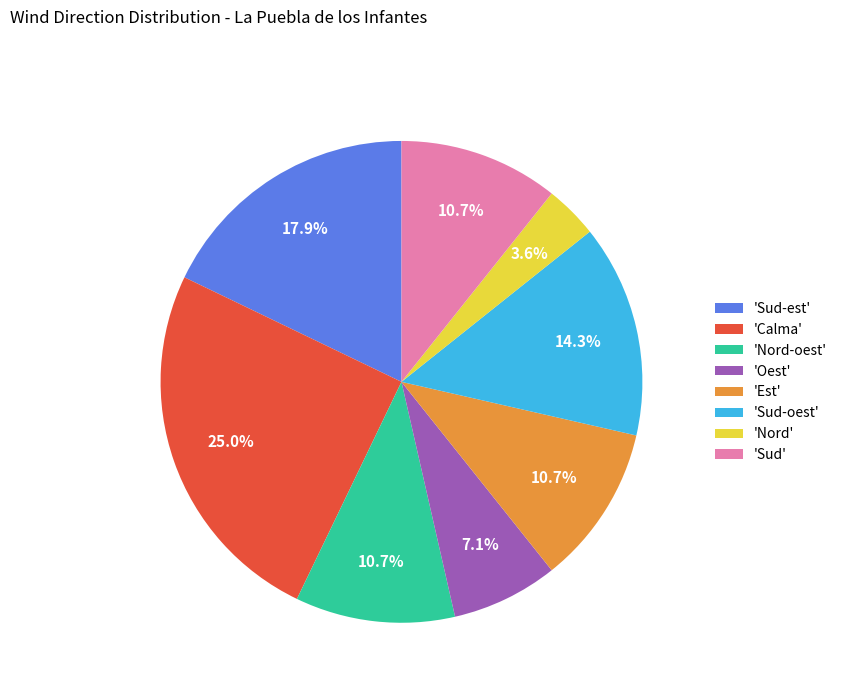

What is the smallest slice in the pie chart?

'Nord'